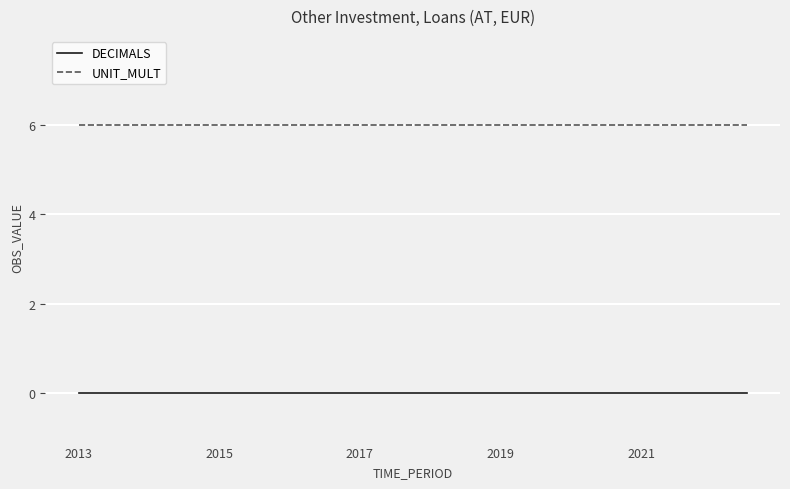

True or false: DECIMALS and UNIT_MULT intersect in this chart.

False